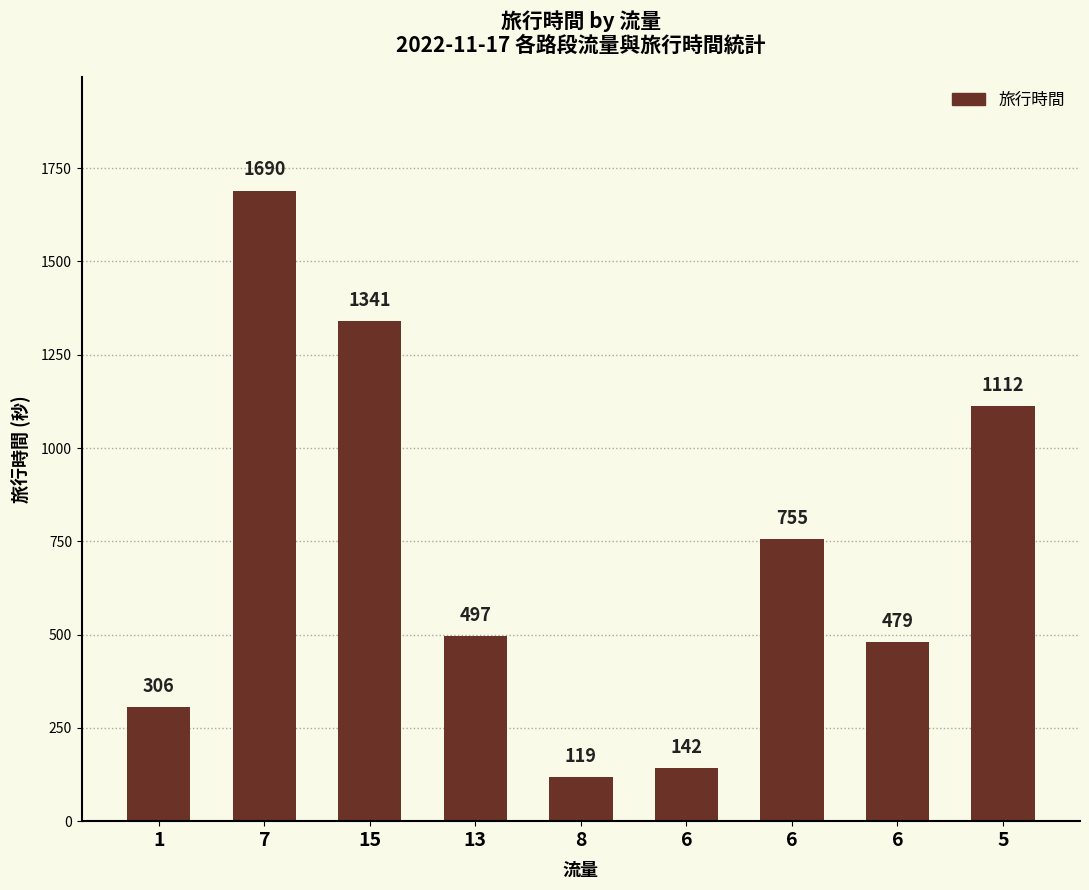

List the labels in order of value, largest first.

7, 15, 5, 6, 13, 6, 1, 6, 8